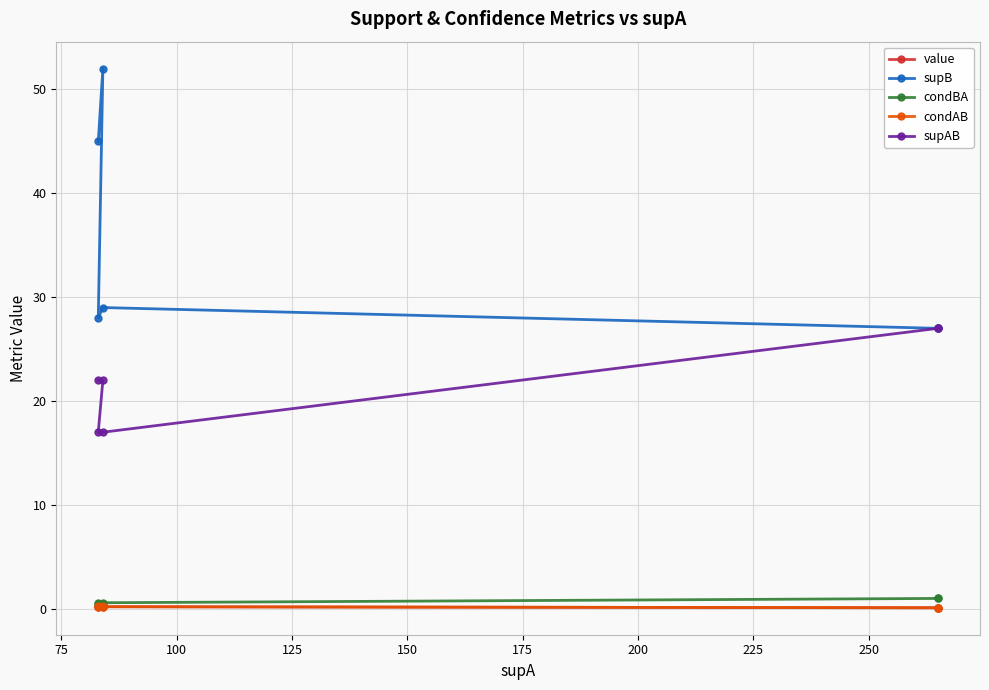

How many series are shown in this chart?

5